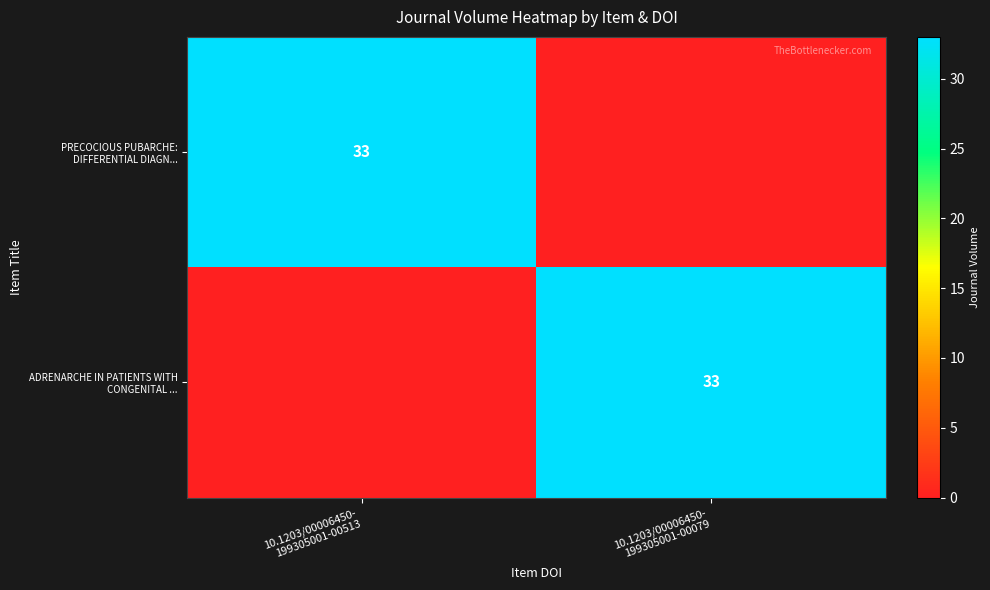

Where is ADRENARCHE IN PATIENTS WITH CONGENITAL ... nearest to the value 16?

10.1203/00006450- 199305001-00513